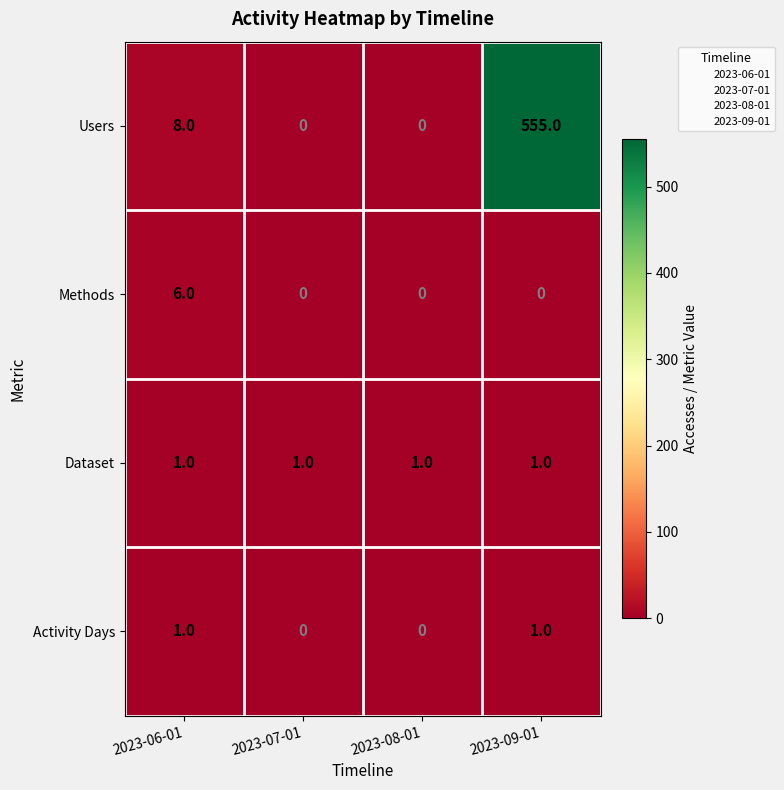

Where is Users nearest to the value 277?

2023-06-01